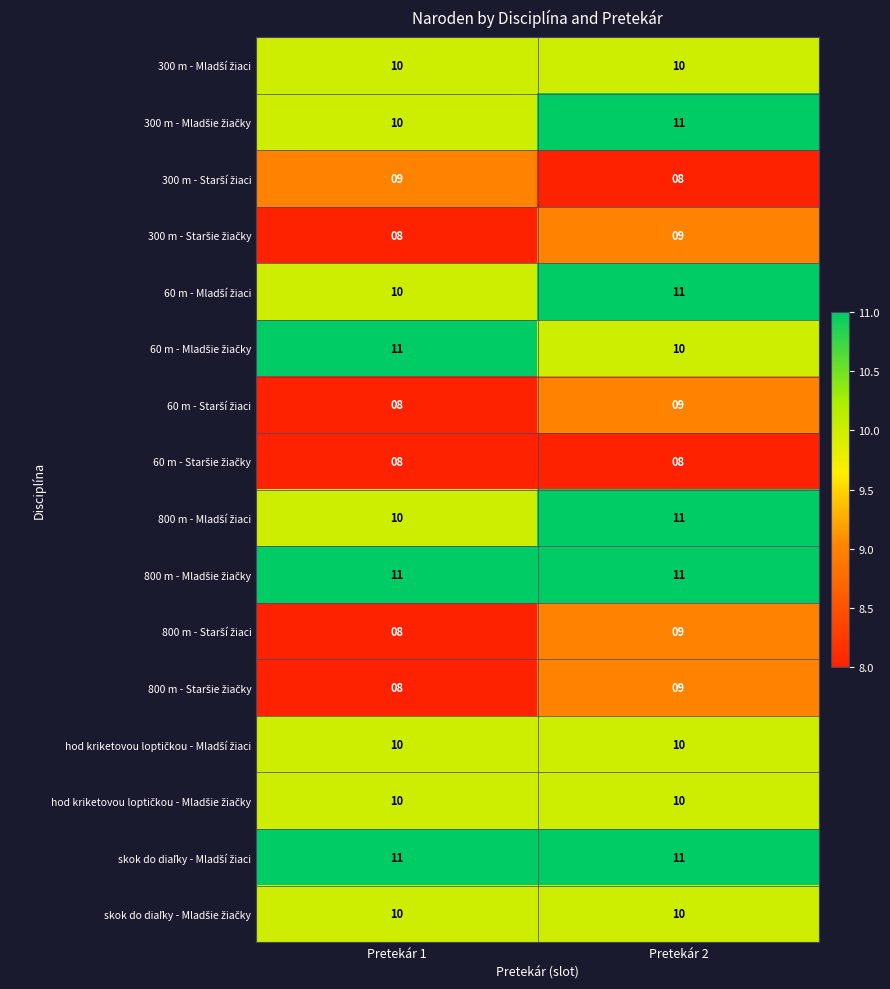

At which category is the sum across all series the highest?

Pretekár 2